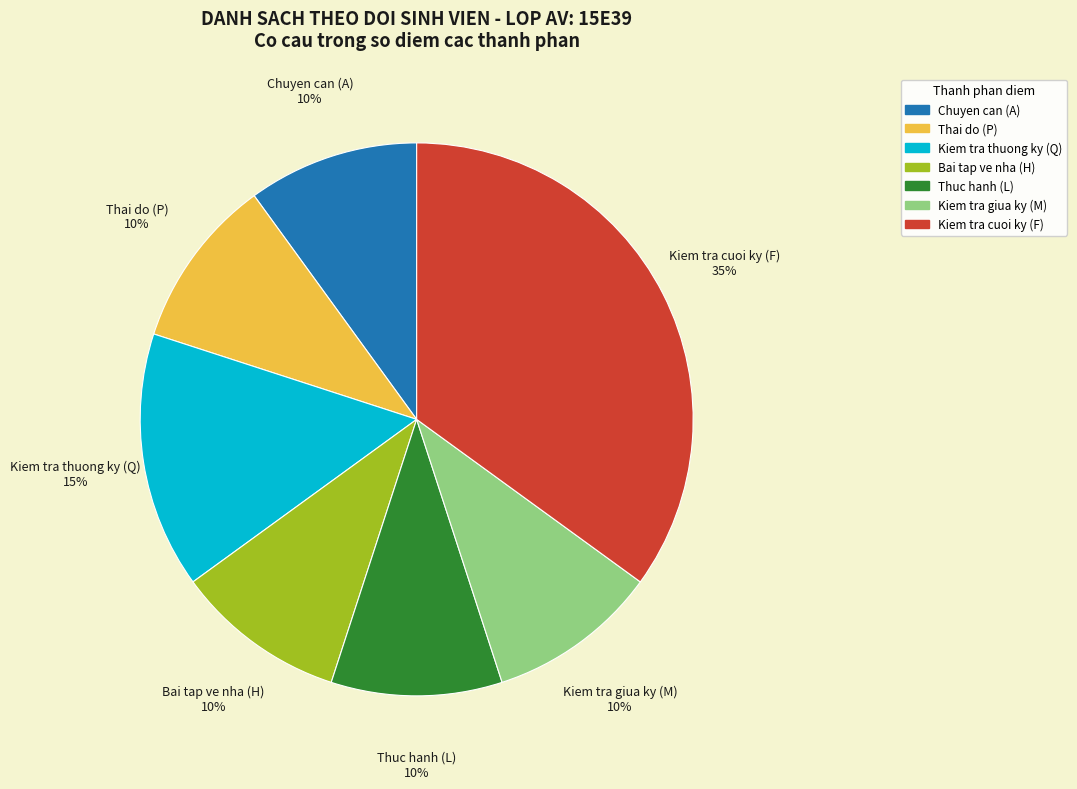

To the nearest percent, what is the difference between the Bai tap ve nha (H) and Kiem tra thuong ky (Q) slice percentages?

5%